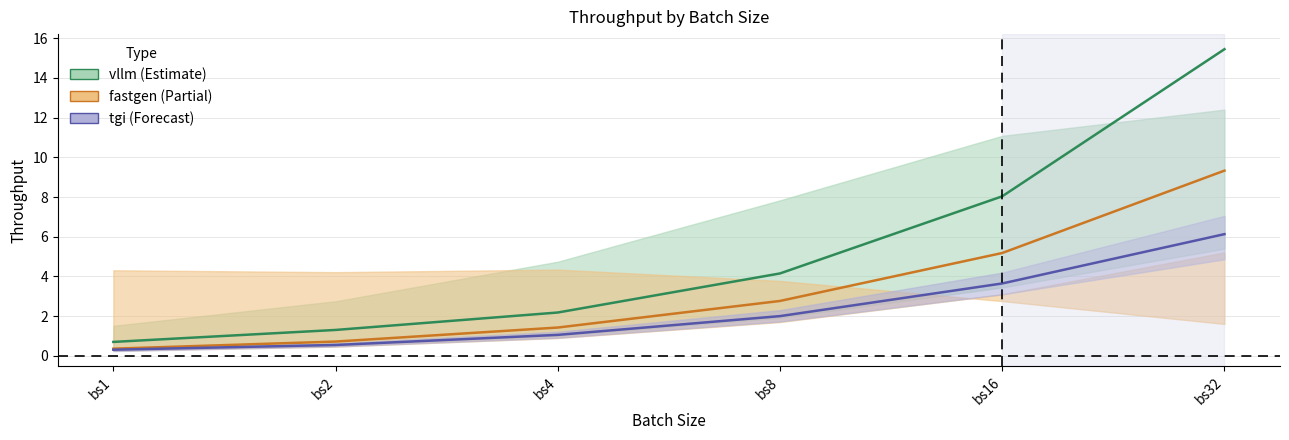

At how many categories does at least one series exceed 2?

4